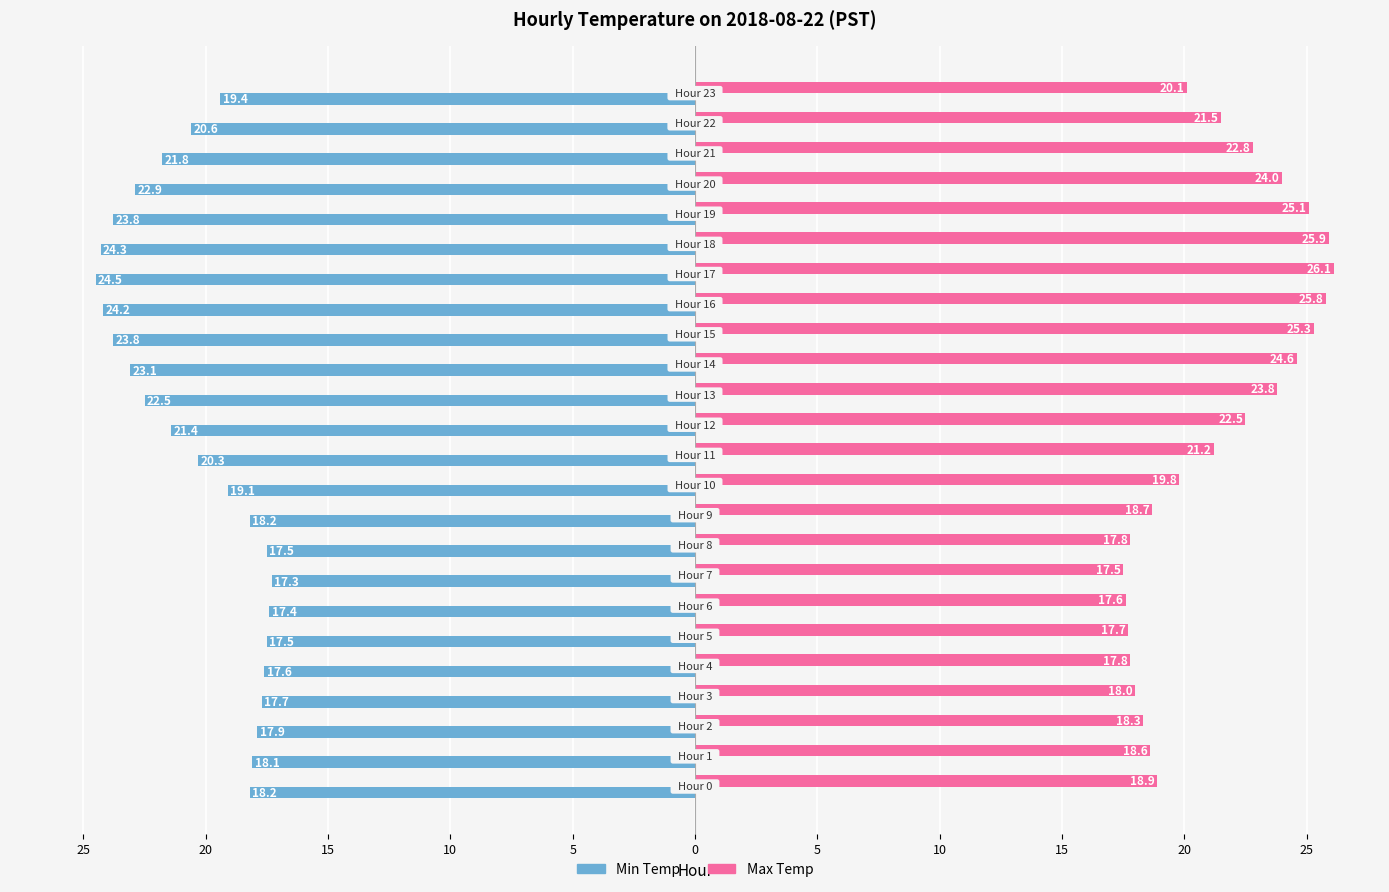

Reading left to right, transcribe all the data shown in this chart.

Min Temp: -18.2	-18.1	-17.9	-17.7	-17.6	-17.5	-17.4	-17.3	-17.5	-18.2	-19.1	-20.3	-21.4	-22.5	-23.1	-23.8	-24.2	-24.5	-24.3	-23.8	-22.9	-21.8	-20.6	-19.4
Max Temp: 18.9	18.6	18.3	18.0	17.8	17.7	17.6	17.5	17.8	18.7	19.8	21.2	22.5	23.8	24.6	25.3	25.8	26.1	25.9	25.1	24.0	22.8	21.5	20.1